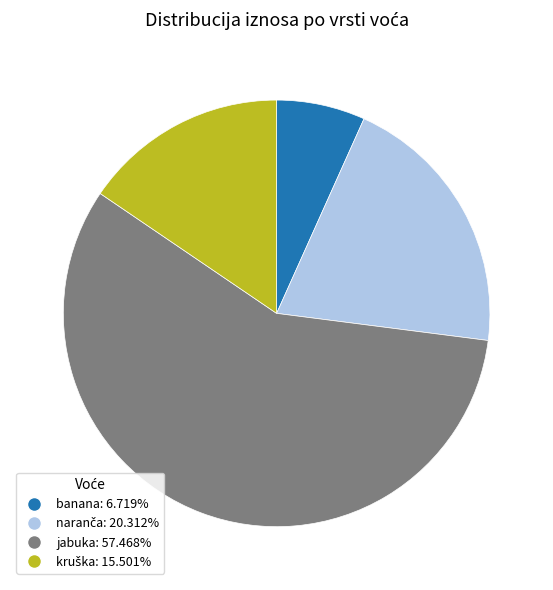

Is the sum of jabuka and banana greater than half?

Yes